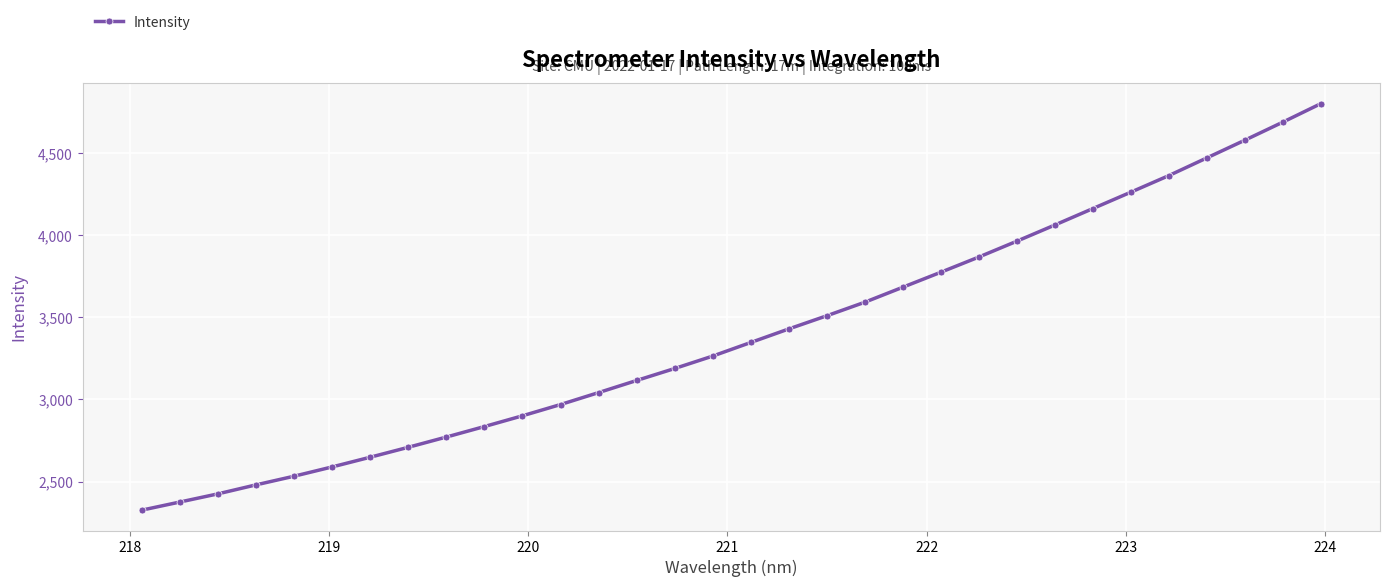

What is the maximum value shown in the chart?

4803.0